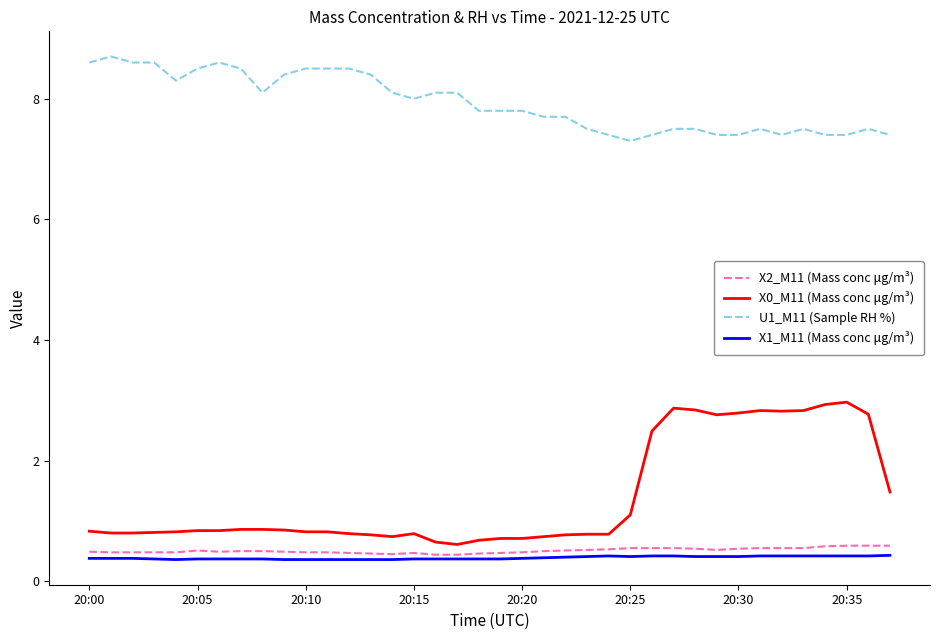

How many lines are shown in the chart?

4